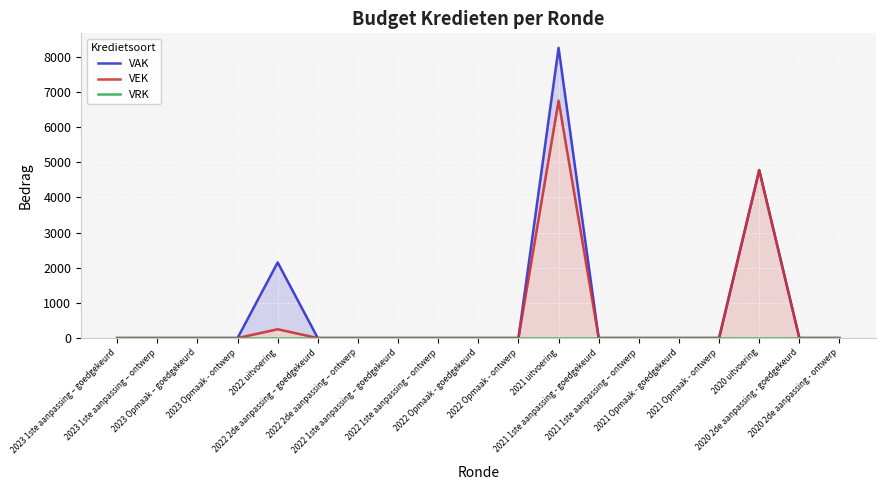

The VRK series shows 0 at 2023 Opmaak – goedgekeurd. True or false?

True